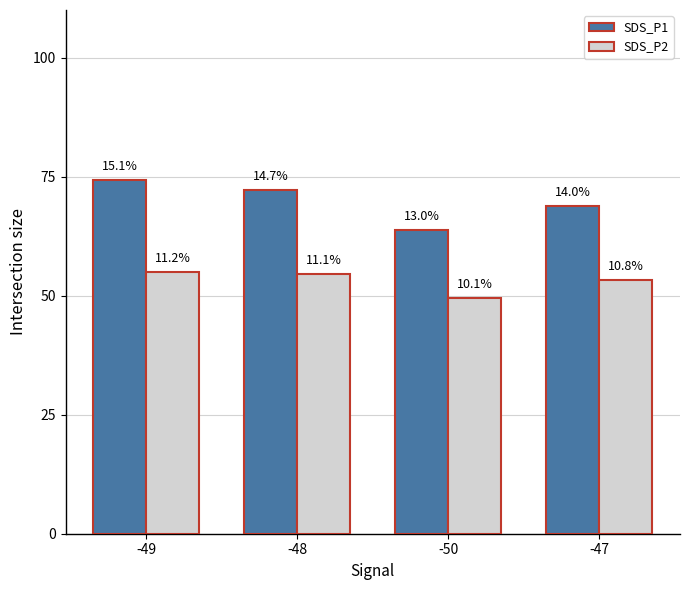

Rank the series by their average value, from lowest to highest.

SDS_P2, SDS_P1